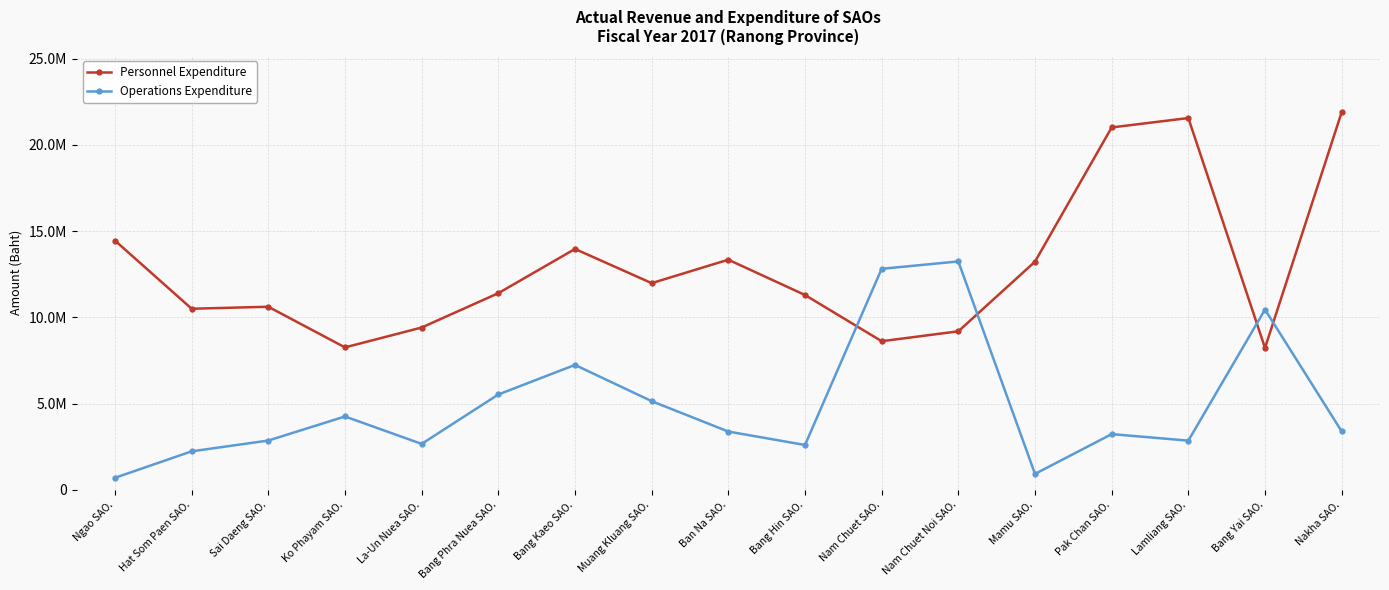

Which series ends up on top after the final intersection of Operations Expenditure and Personnel Expenditure?

Personnel Expenditure